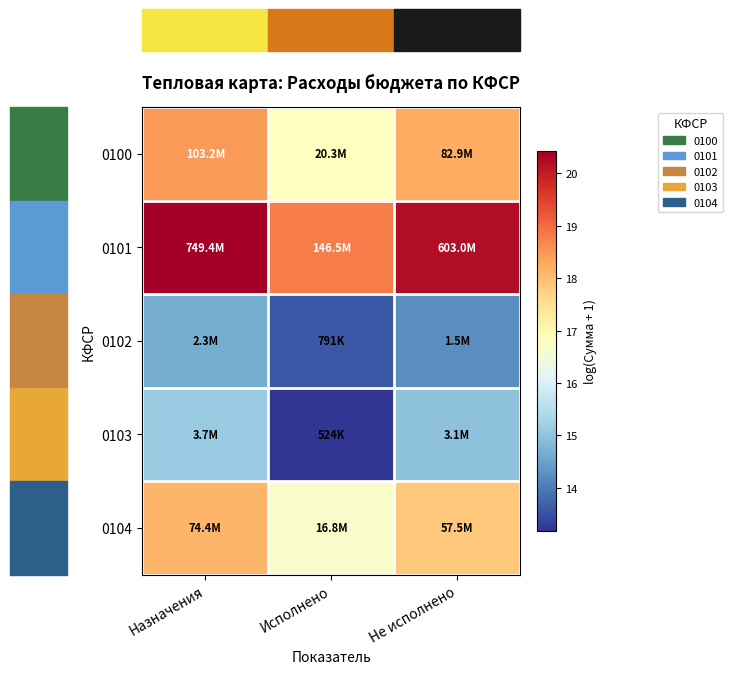

At how many categories does at least one series exceed 20?

2